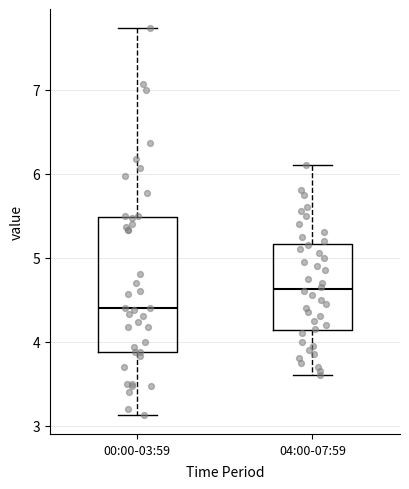

Which box is the tallest, from its lower edge to its upper edge?

00:00-03:59